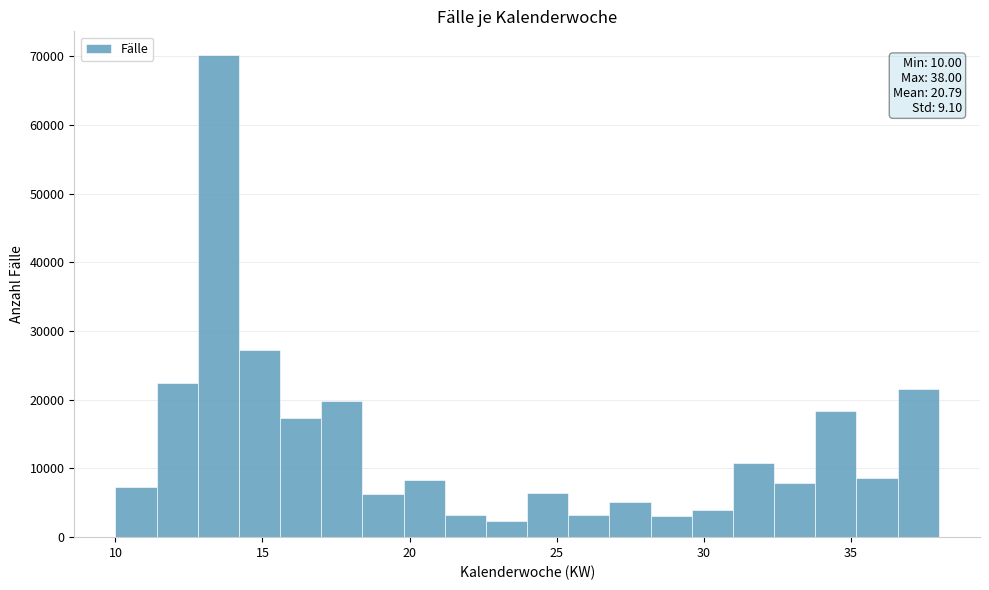

Read against the x-axis, roughly where is the centre of the tallest bar?

13.5